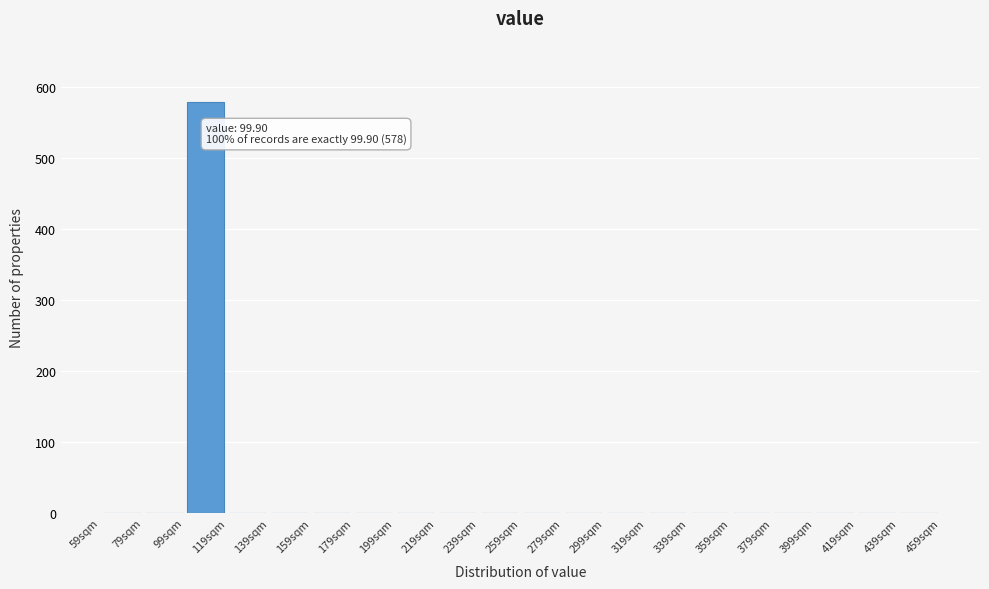

Over which range of the x-axis is the bar tallest?

99 to 119